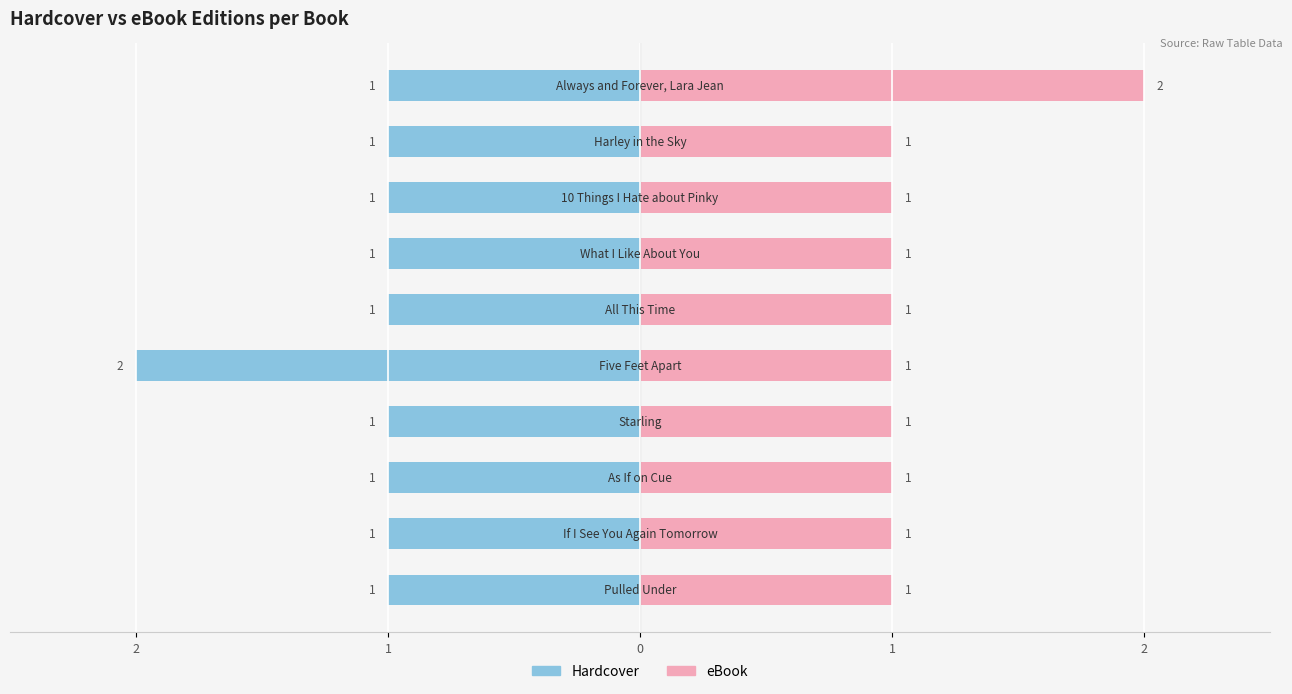

What is the label of the 7th bar from the right?

1